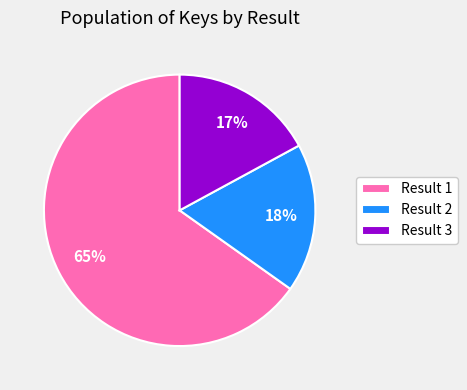

To the nearest percent, what is the difference between the largest and smallest slice percentages?

48%